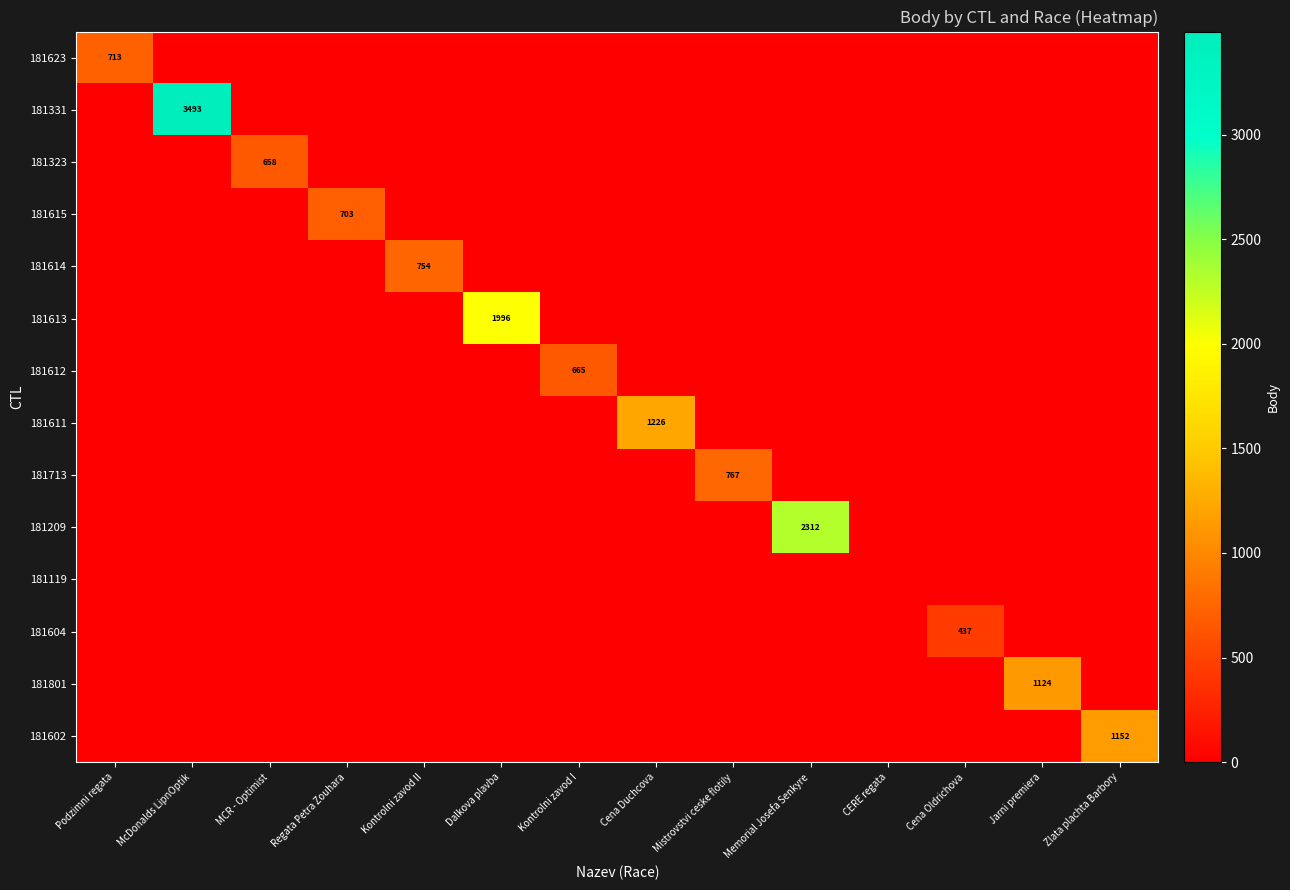

The 181614 series shows 754 at Kontrolni zavod II. True or false?

True